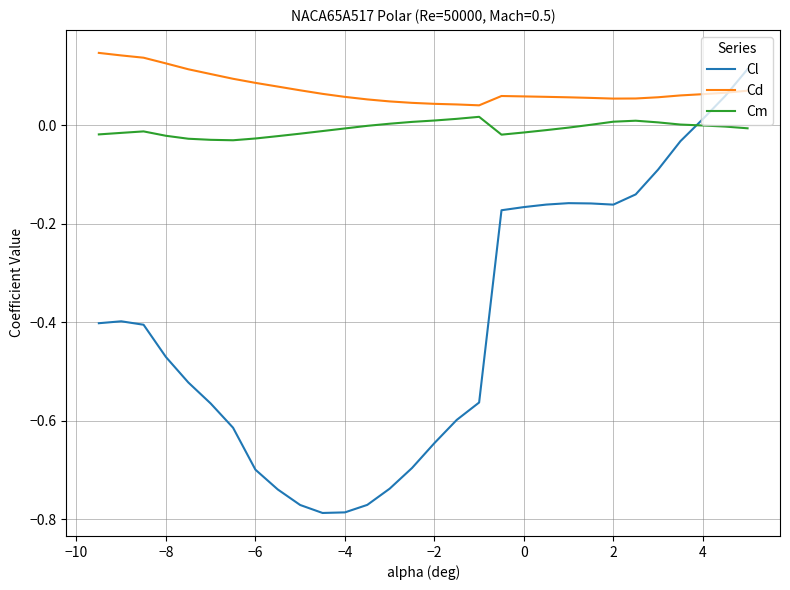

Which series has the largest total across all categories?

Cd